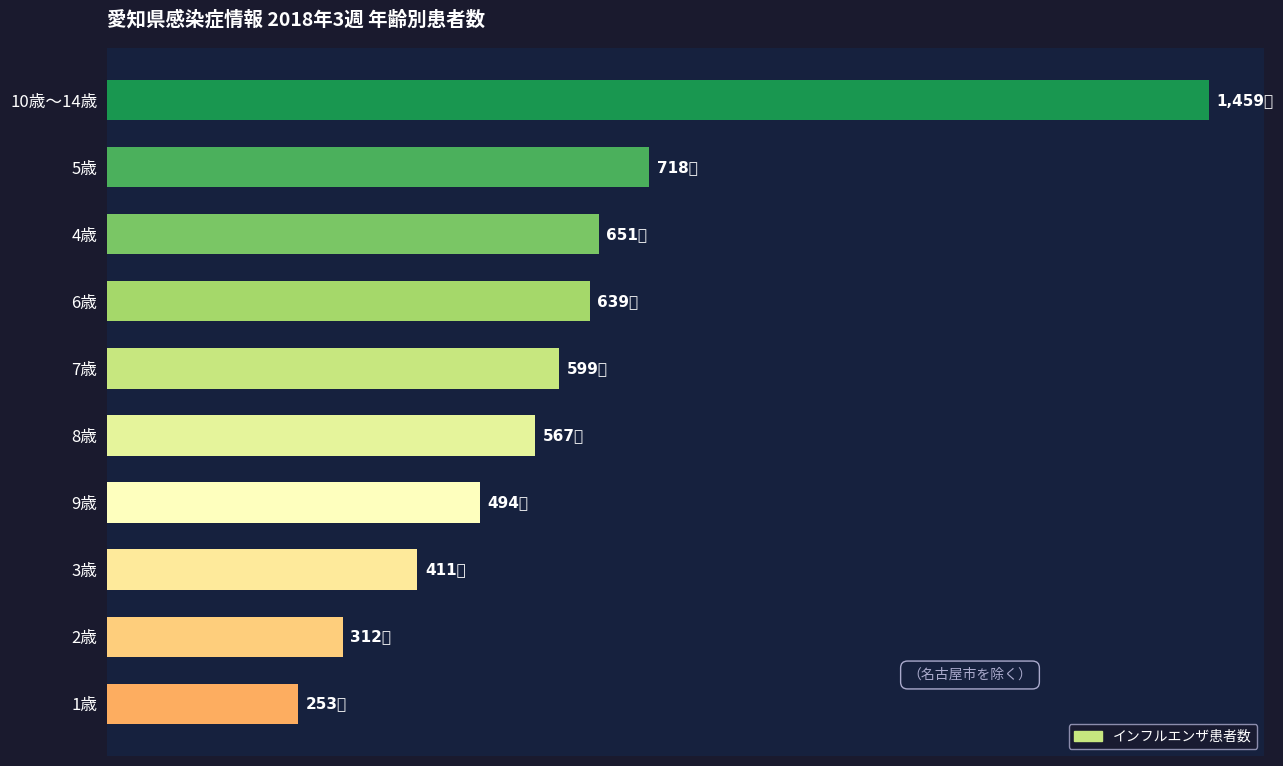

What is the sum of all values?

6103